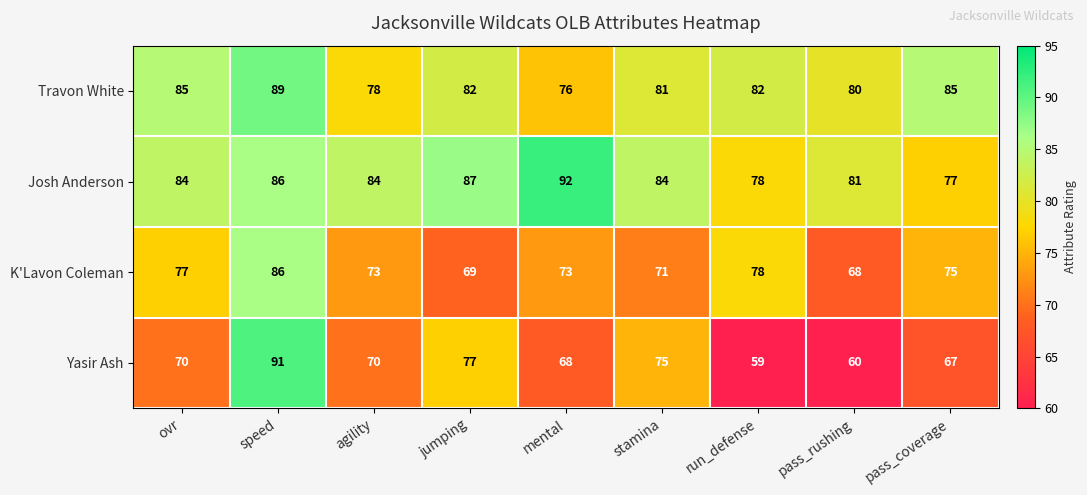

List the series in order of their peak value, highest first.

Josh Anderson, Yasir Ash, Travon White, K'Lavon Coleman